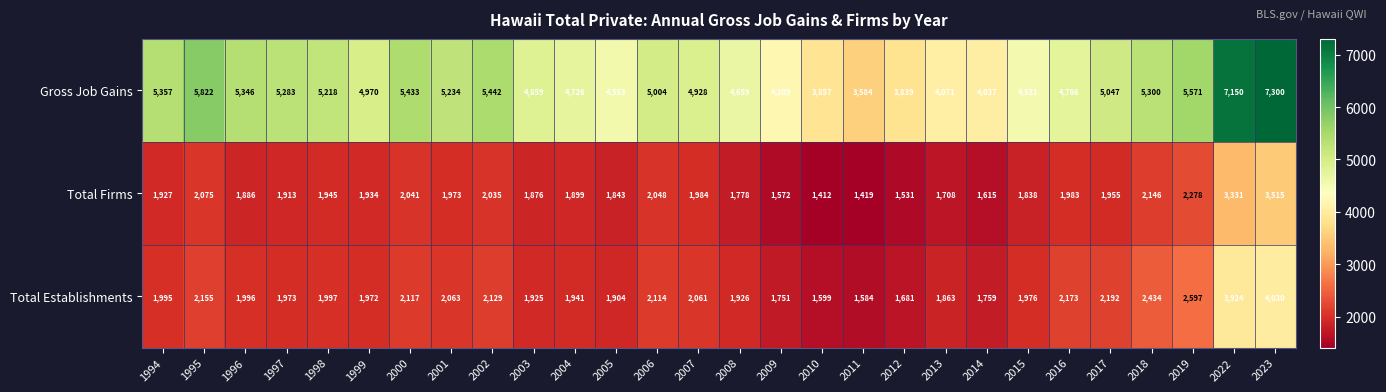

The Total Establishments series shows 5502 at 2023. True or false?

False